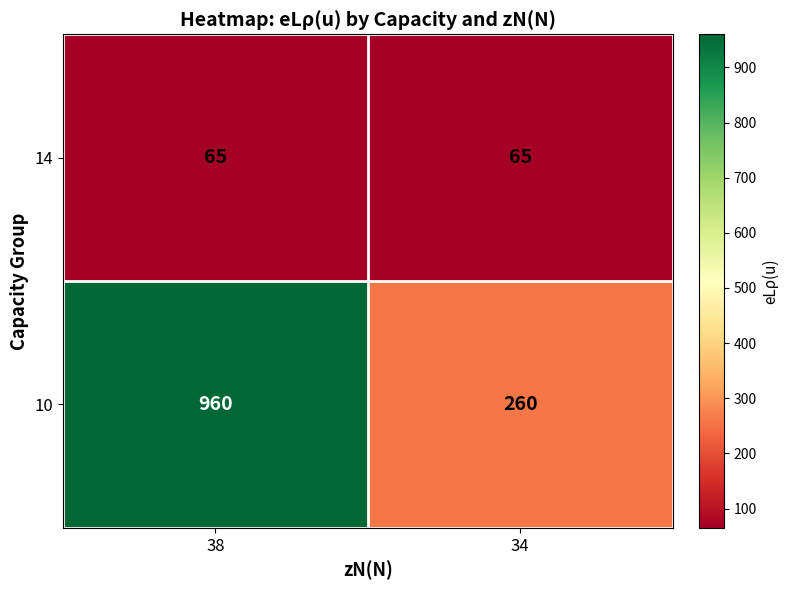

The 14 series shows 65 at 38. True or false?

True